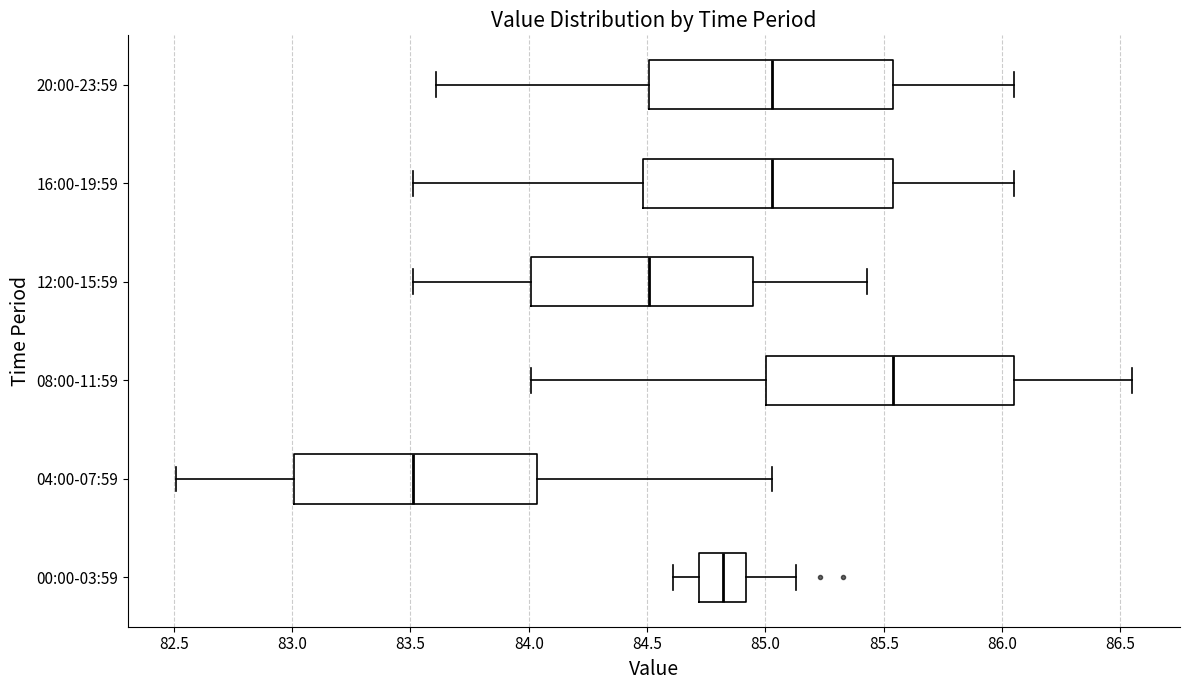

Reading bottom to top, read every box against the x-axis: the position of its median line, the range the box covers, and the ends of its whiskers. The values are not printed on the chart, so give them approximately, as read against the axis.

00:00-03:59: median 84.80, box 84.70 to 84.90, whiskers 84.60 to 85.15
04:00-07:59: median 83.50, box 83.00 to 84.05, whiskers 82.50 to 85.05
08:00-11:59: median 85.55, box 85.00 to 86.05, whiskers 84.00 to 86.55
12:00-15:59: median 84.50, box 84.00 to 84.95, whiskers 83.50 to 85.45
16:00-19:59: median 85.05, box 84.50 to 85.55, whiskers 83.50 to 86.05
20:00-23:59: median 85.05, box 84.50 to 85.55, whiskers 83.60 to 86.05